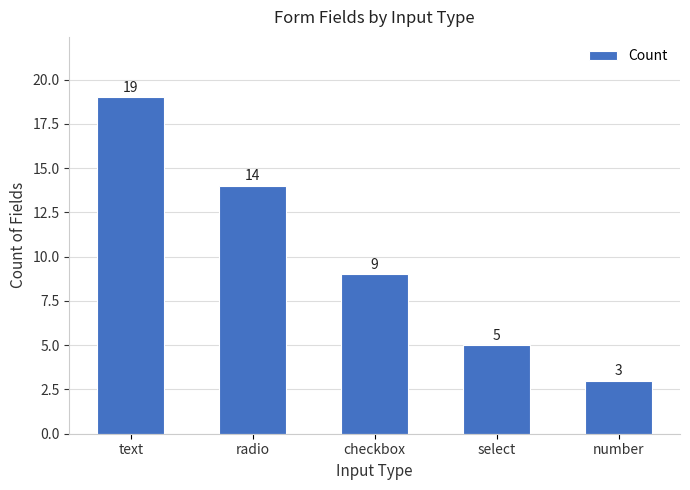

What is the difference between the maximum and minimum values?

16